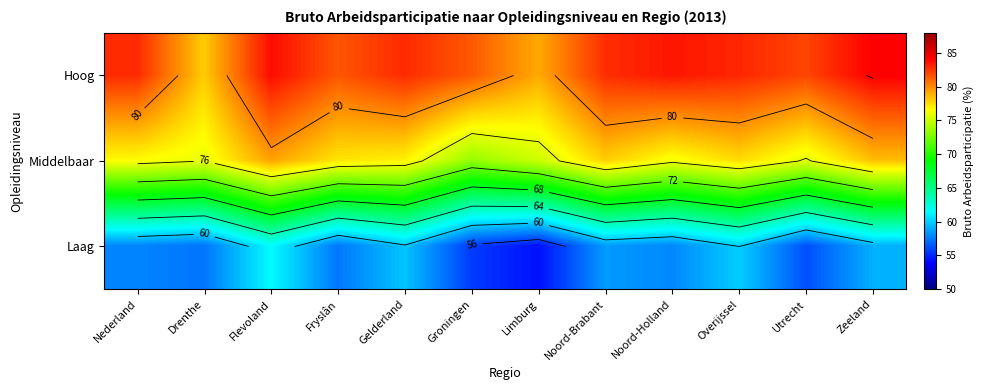

What is the total value across all series at Gelderland?

219.5